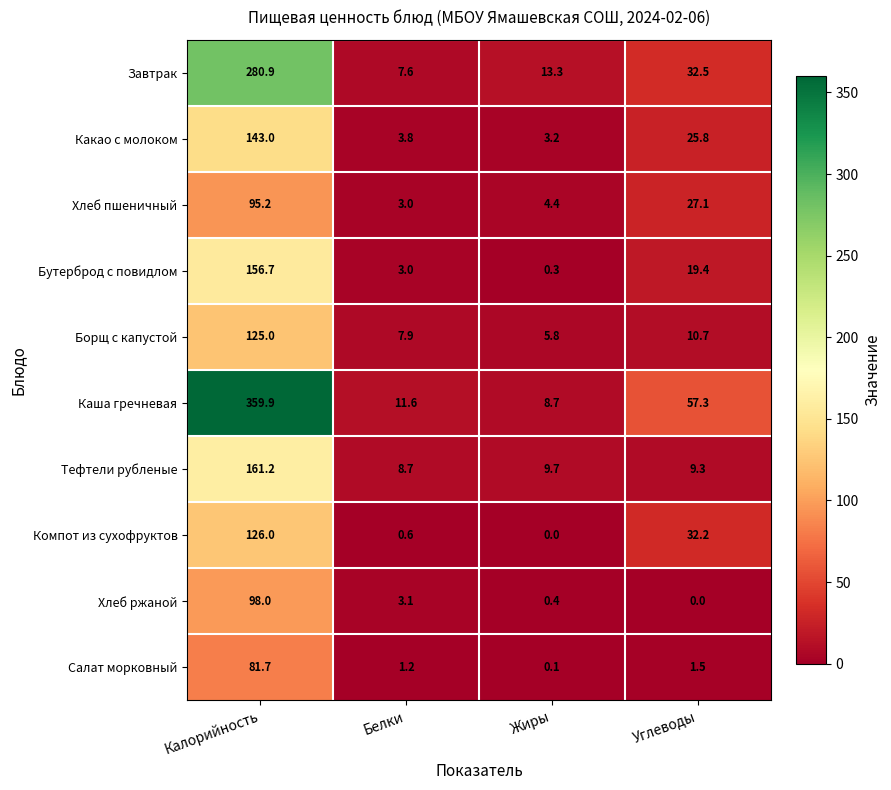

What is the greatest value displayed?

359.9